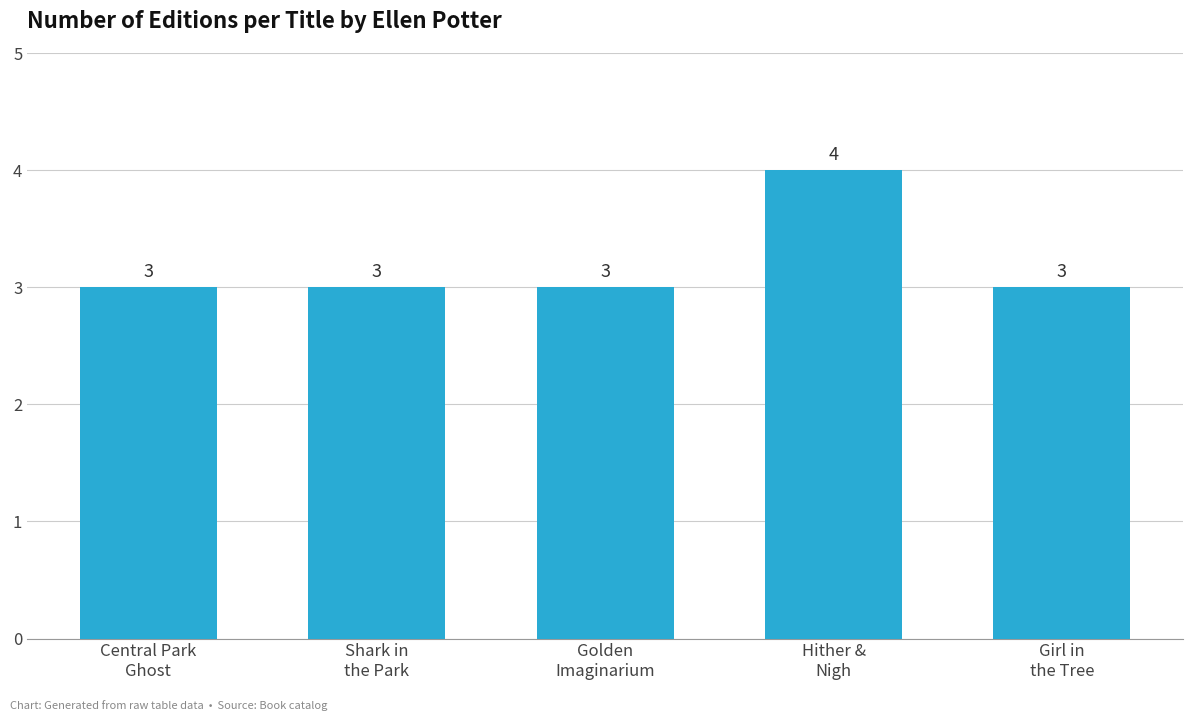

The value at Golden
Imaginarium is 3. True or false?

True